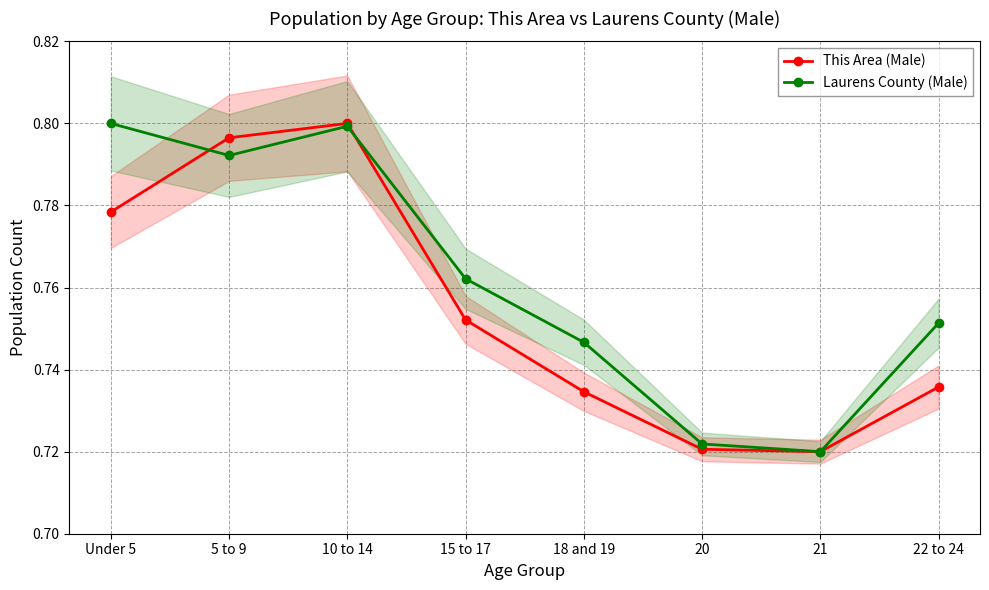

At which category is the sum across all series the highest?

10 to 14